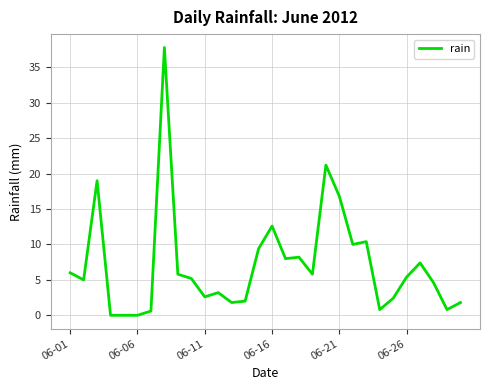

What is the difference between the maximum and minimum values?

37.8